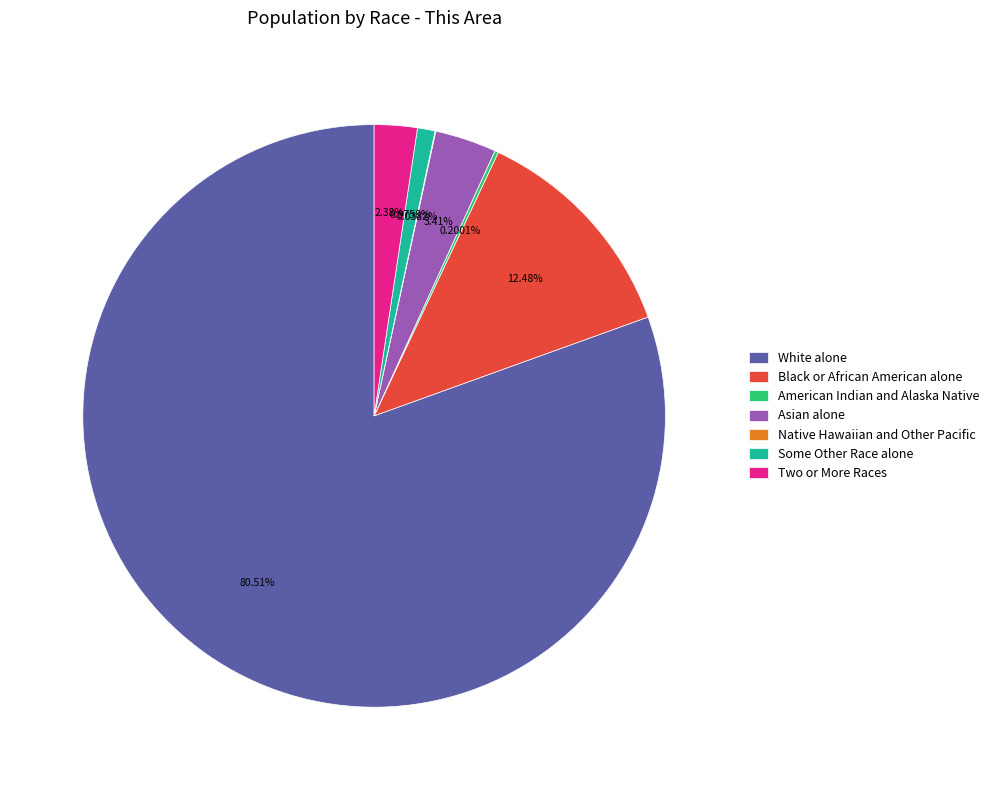

Is it true that Two or More Races is 8% of the pie?

False